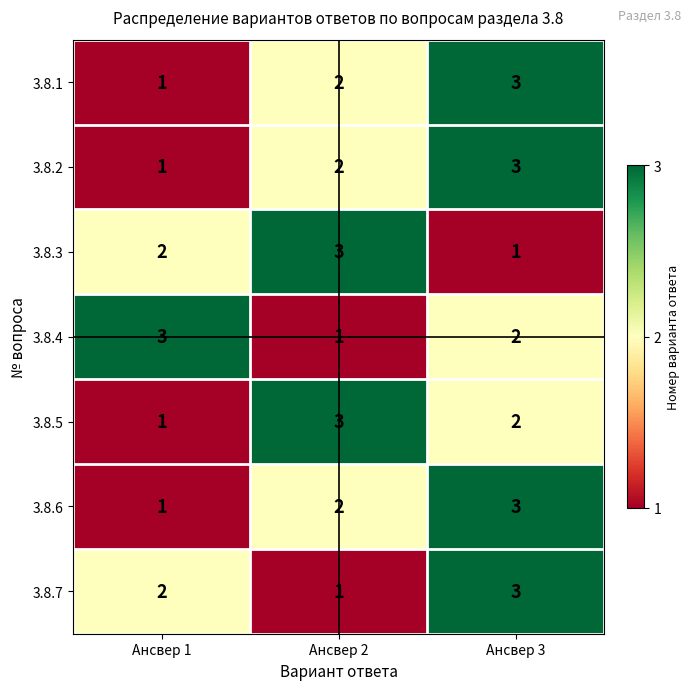

List the labels in order of 3.8.1 value, smallest first.

Ансвер 1, Ансвер 2, Ансвер 3